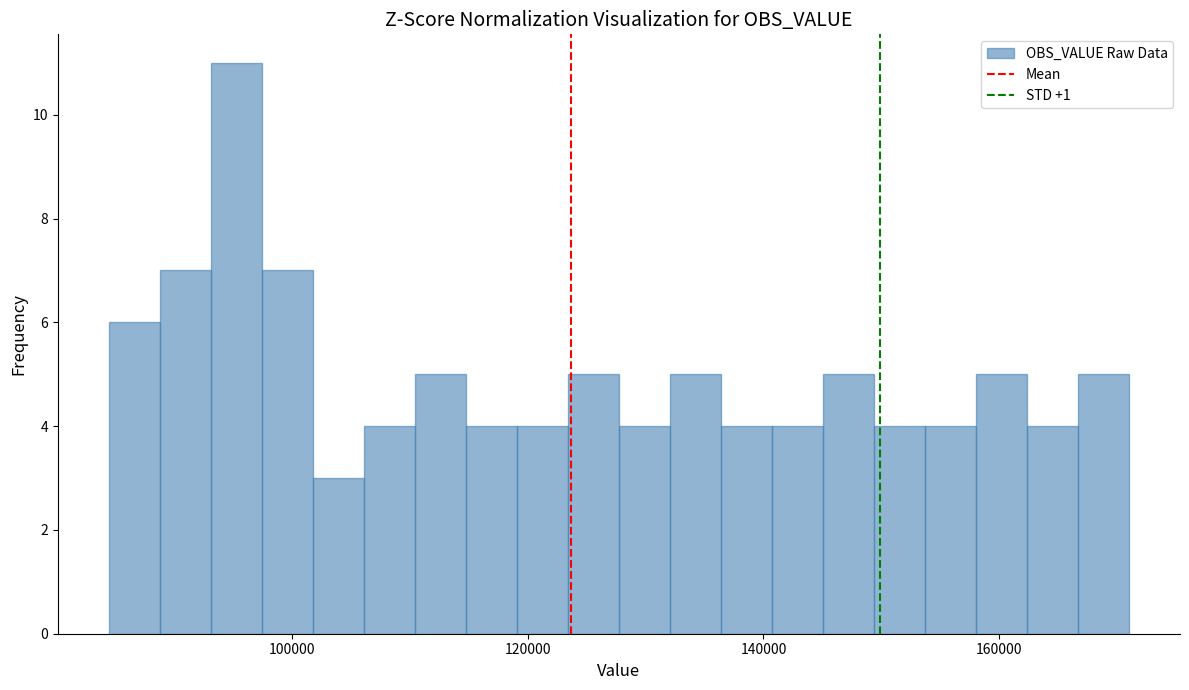

Around what value on the x-axis is the tallest bar? Give the approximate position of its centre, as read against the axis.

96000